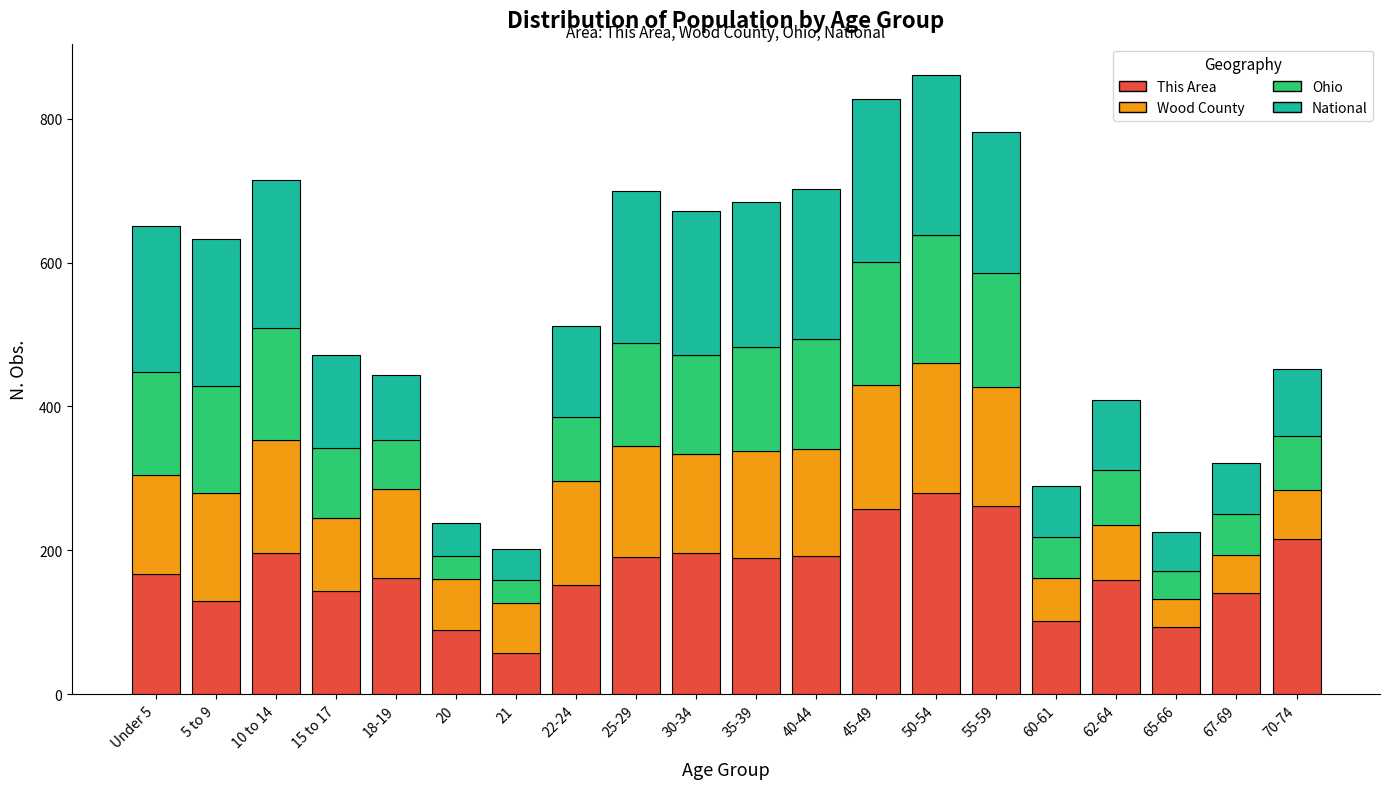

Which category has the lowest value in the This Area series?

21